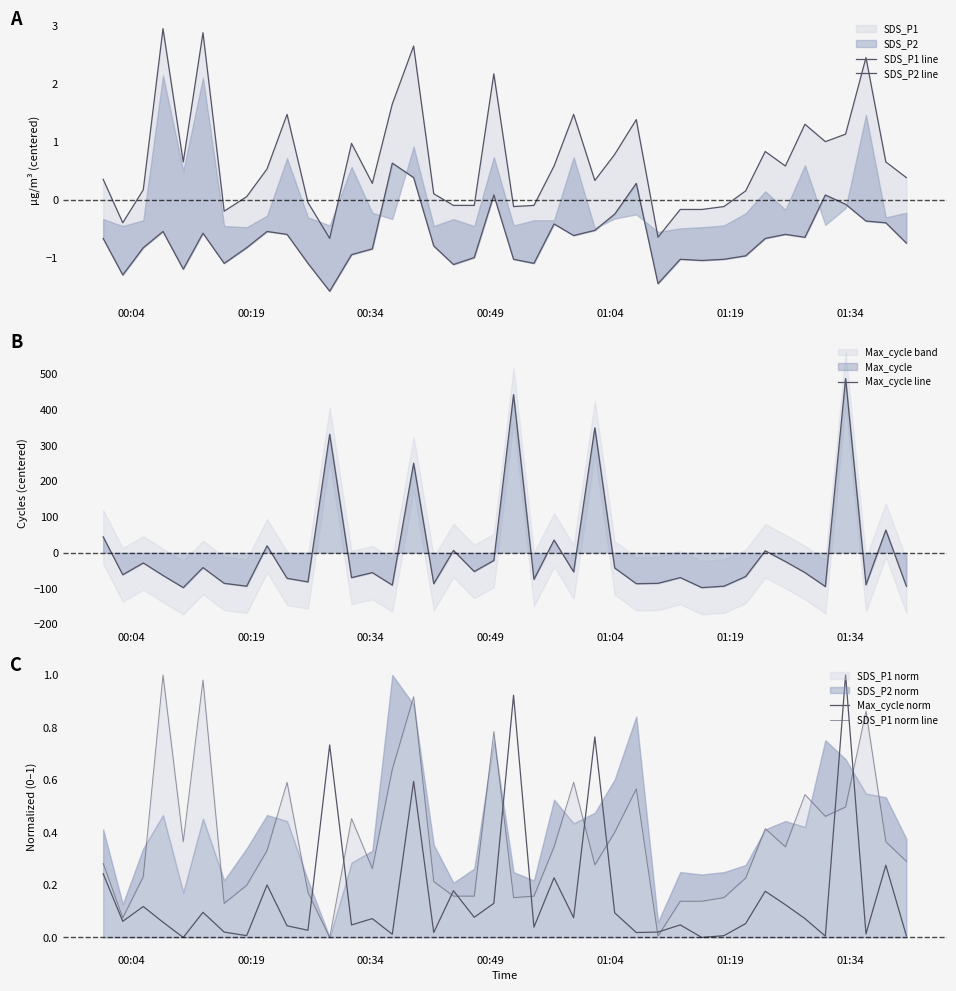

What is the minimum value for Max_cycle line?

-97.7